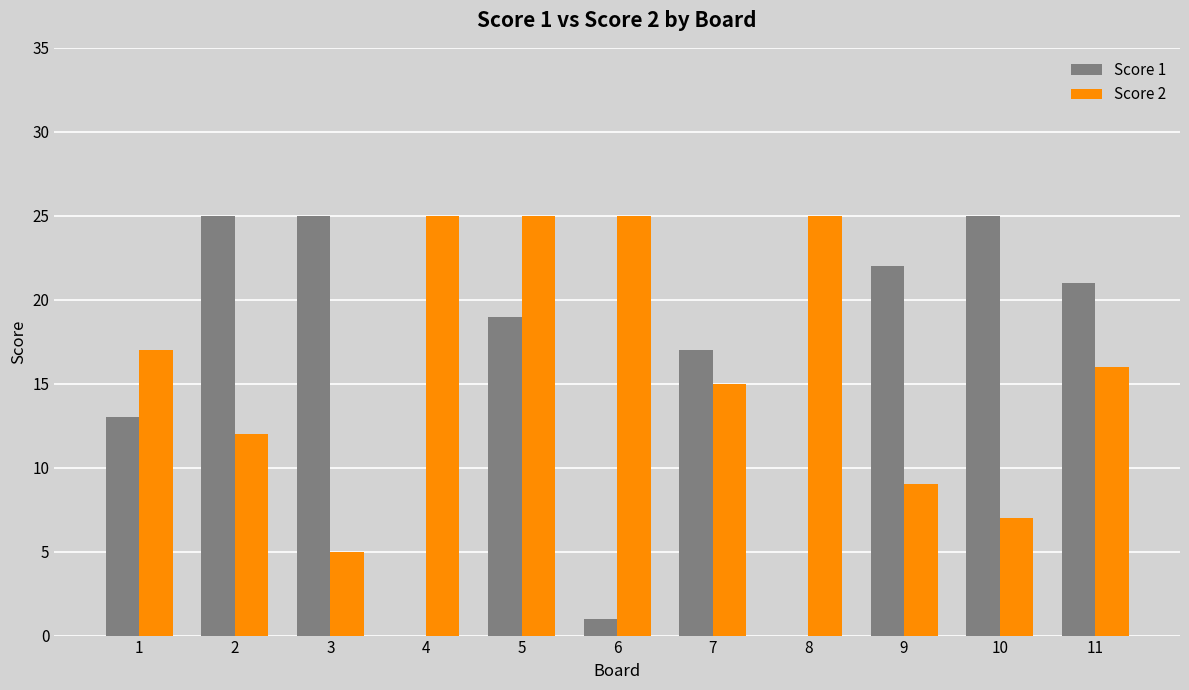

Is it true that Score 2 equals 12 at 2?

True